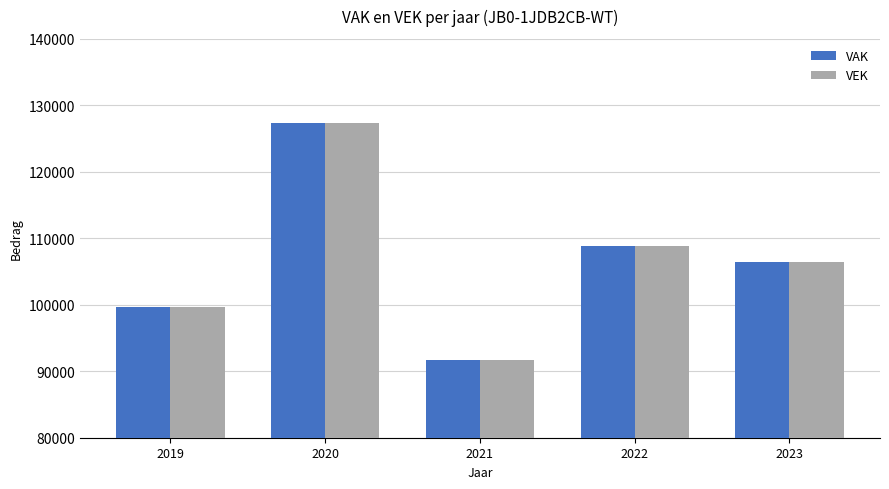

Reading right to left, transcribe all the data shown in this chart.

VAK: 106502	108853	91703	127370	99706
VEK: 106502	108852	91703	127370	99706